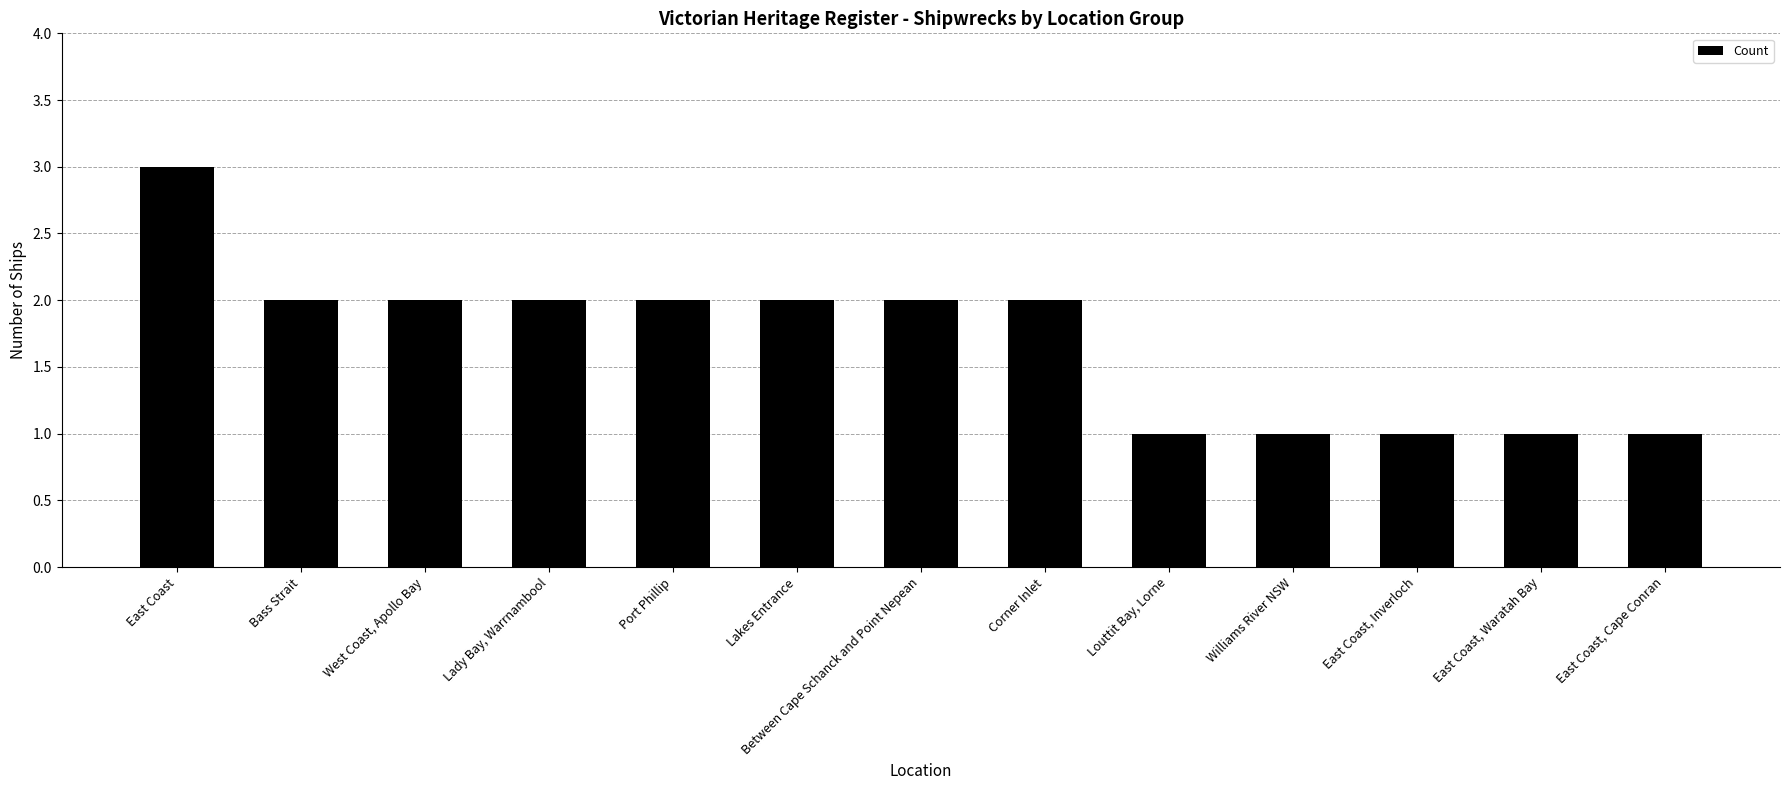

How many distinct data groups are displayed?

1